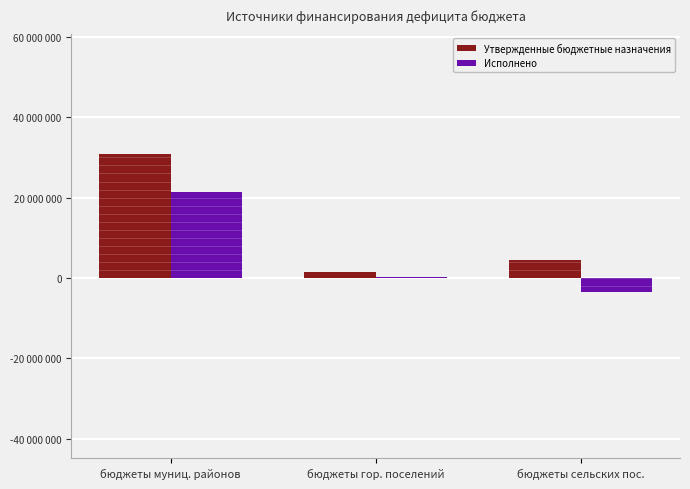

What is the lowest value of the Исполнено series?

-3366393.5